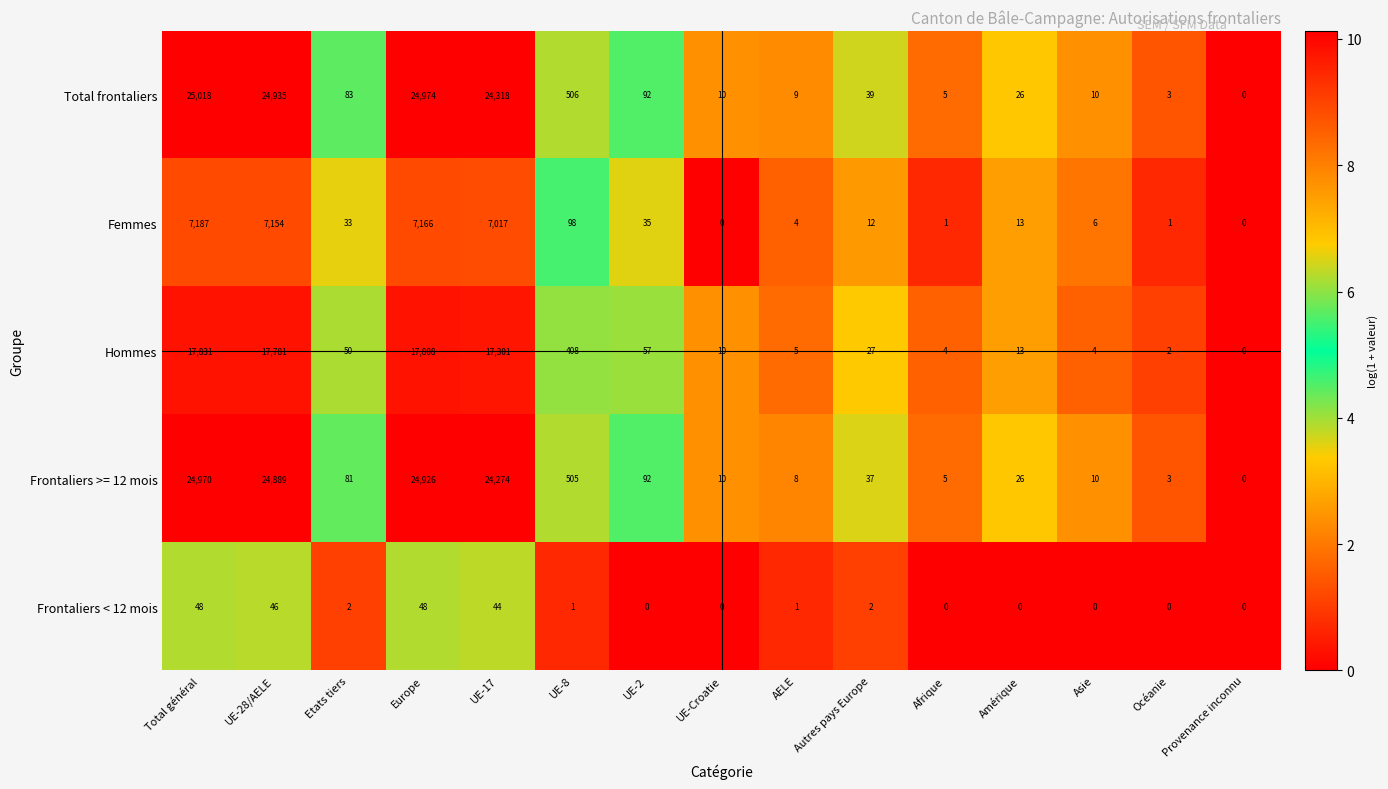

Is it true that Femmes equals 43 at Etats tiers?

False